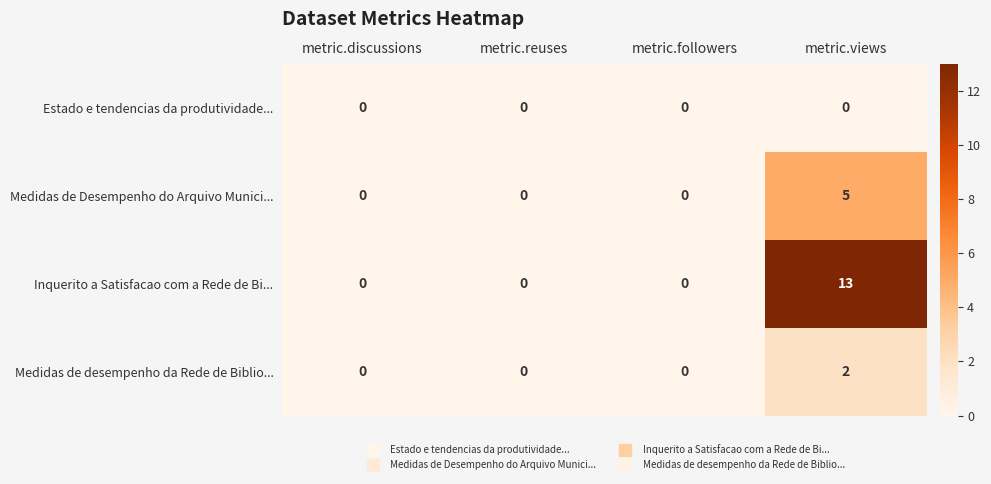

Reading left to right, list all the values displayed in this chart.

Estado e tendencias da produtividade...: 0	0	0	0
Medidas de Desempenho do Arquivo Munici...: 0	0	0	5
Inquerito a Satisfacao com a Rede de Bi...: 0	0	0	13
Medidas de desempenho da Rede de Biblio...: 0	0	0	2